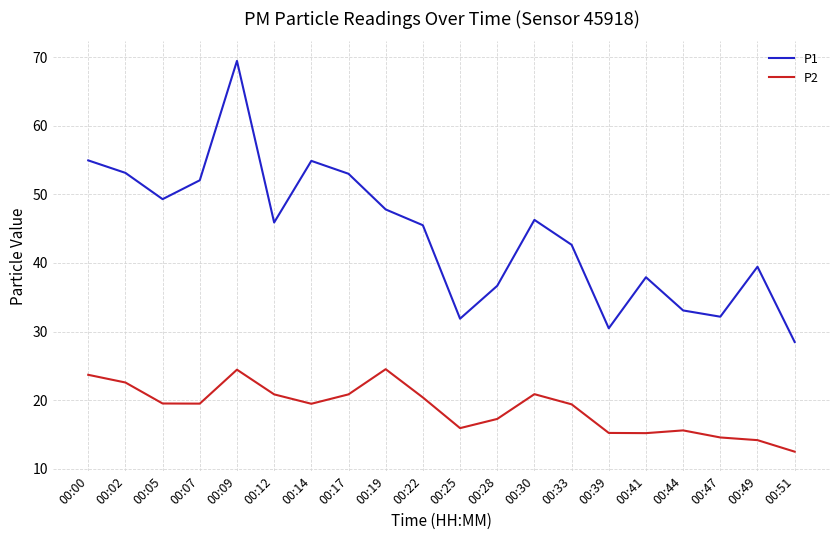

True or false: P2 has more than 2 interior local peaks.

True